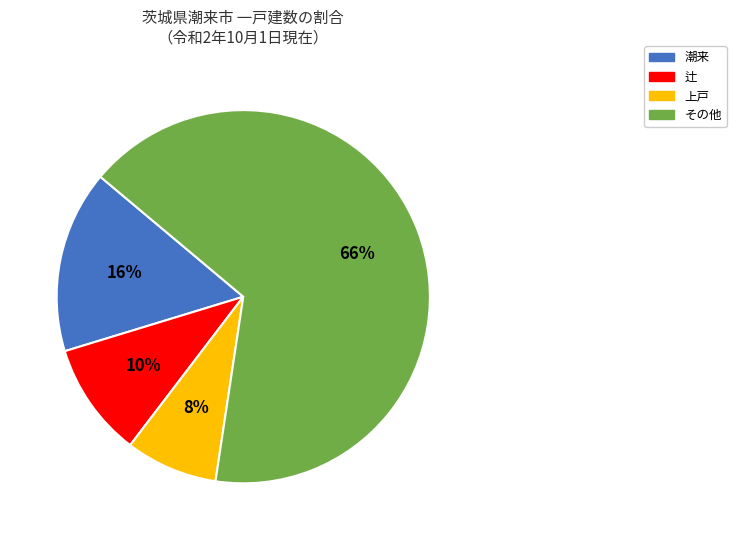

To the nearest percent, what is the average slice percentage?

25%